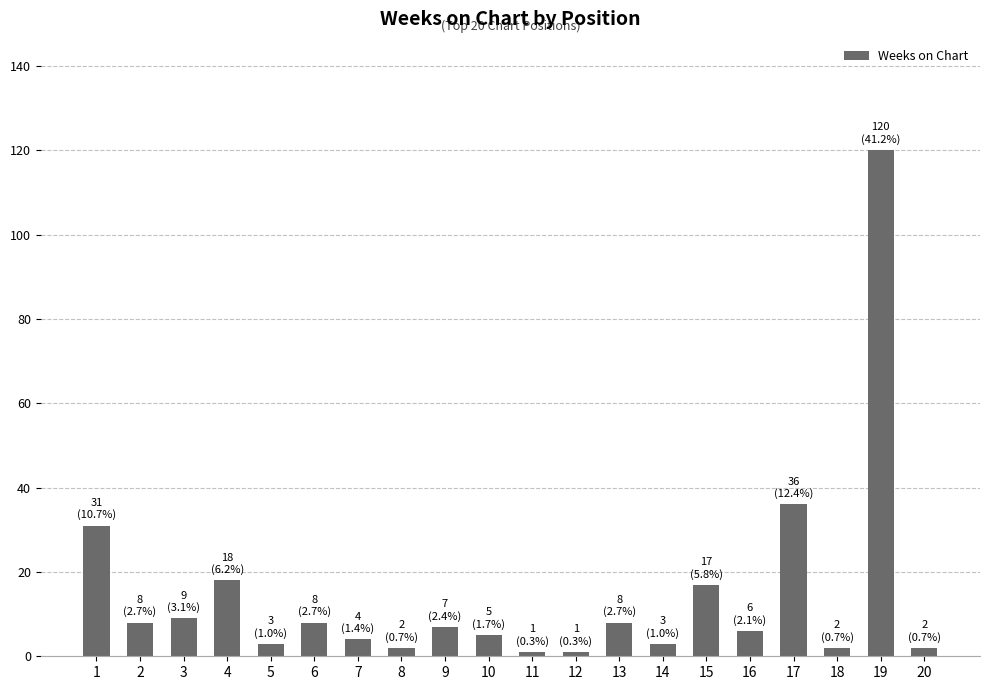

What is the difference between the maximum and minimum values?

119